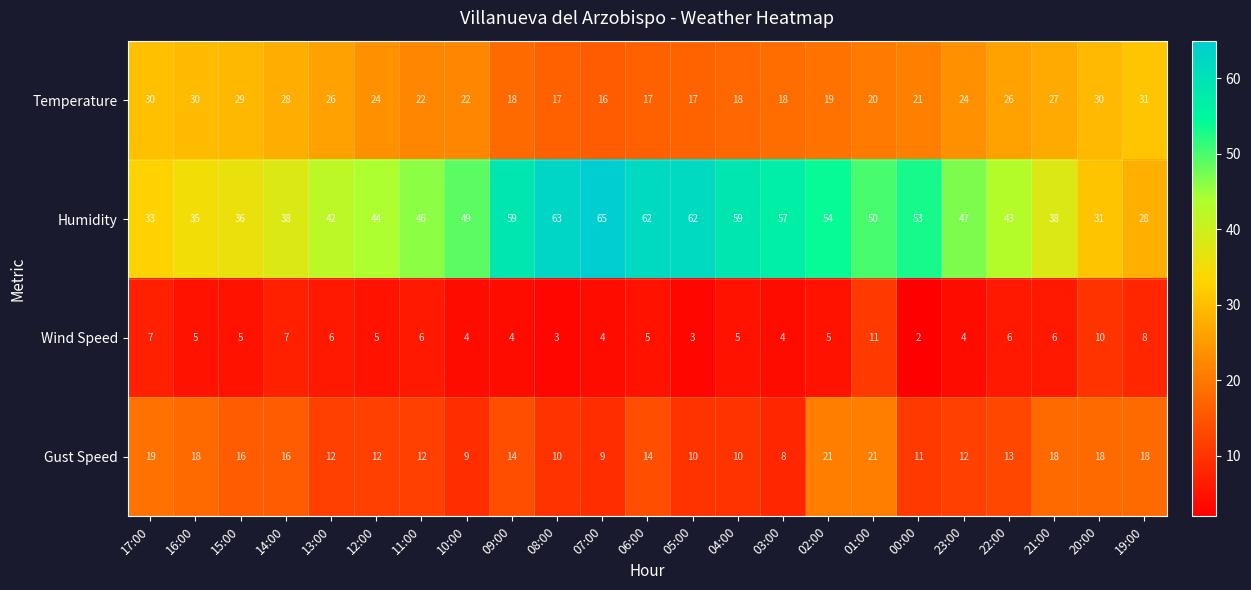

Which series has the largest range (max minus min)?

Humidity